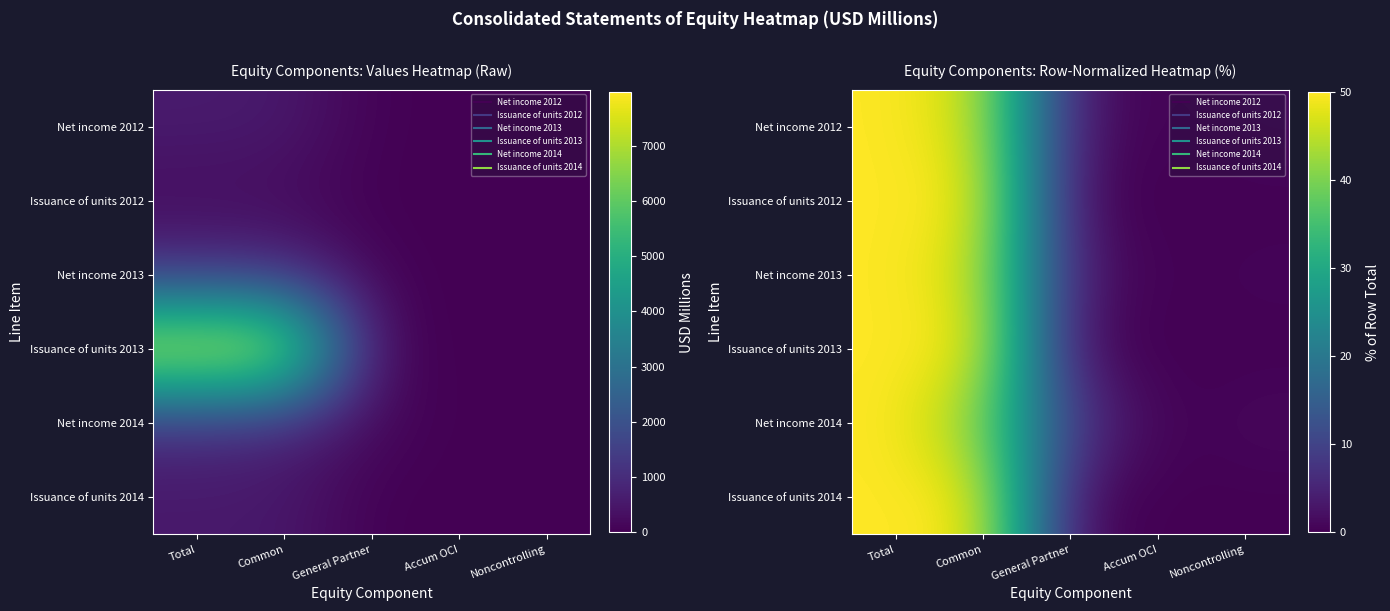

Is the value of Issuance of units 2013 at Accum OCI greater than the value of Issuance of units 2014 at Accum OCI?

No